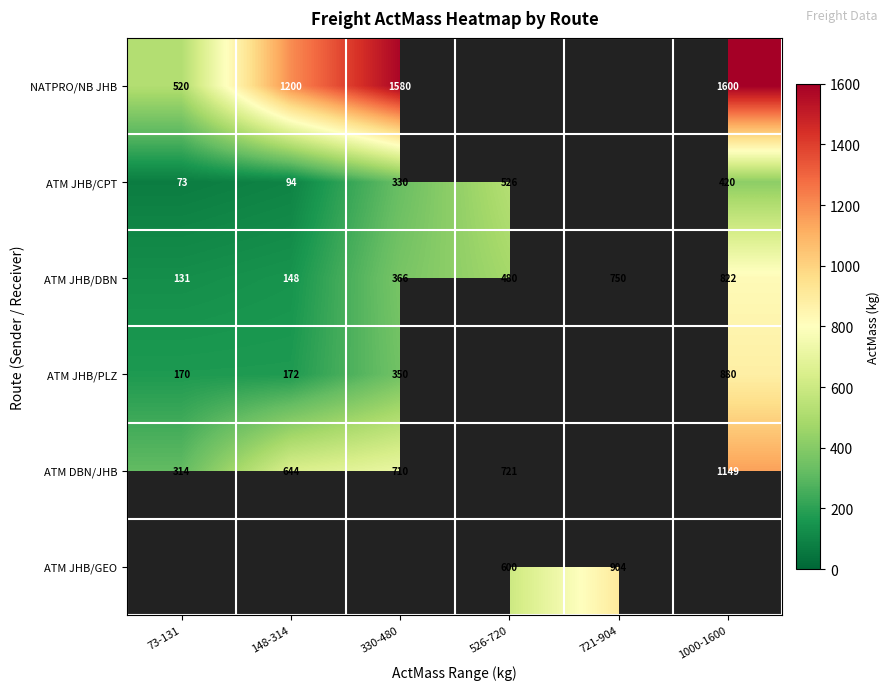

Is it true that ATM JHB/DBN equals 206 at 148-314?

False